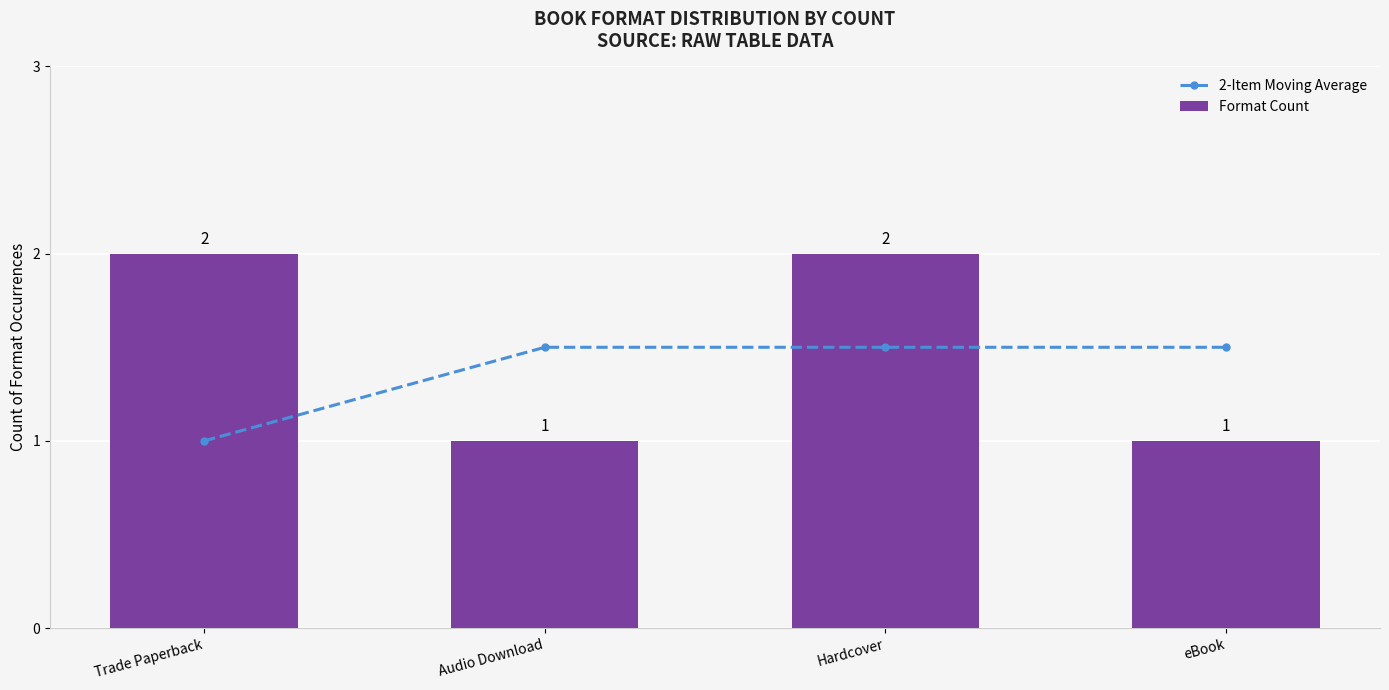

Rank the series by their maximum value, from highest to lowest.

Format Count, 2-Item Moving Average